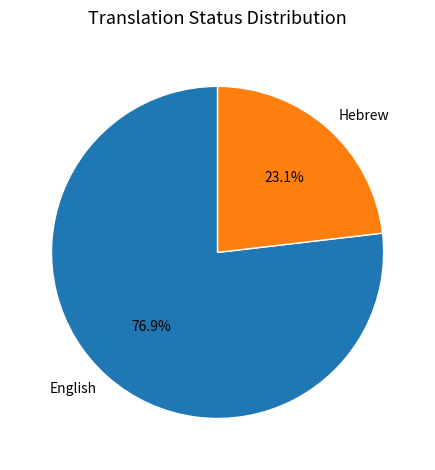

Combined, what portion of the pie is English and Hebrew?

100.0%